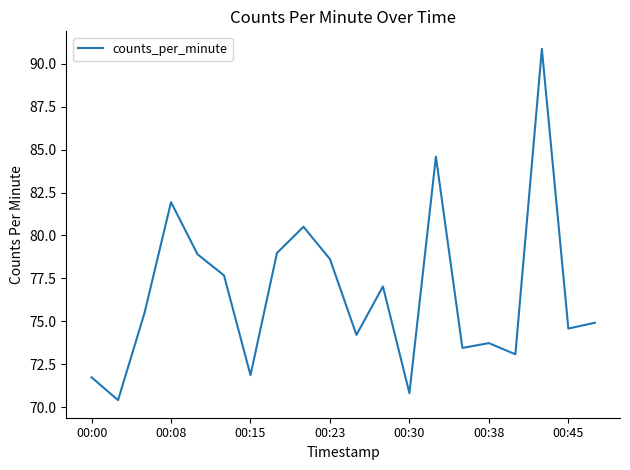

What is the difference between the maximum and minimum values?

20.4